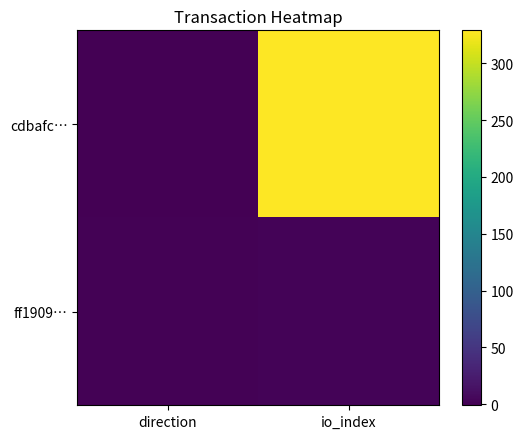

What is the smallest value displayed?

-1